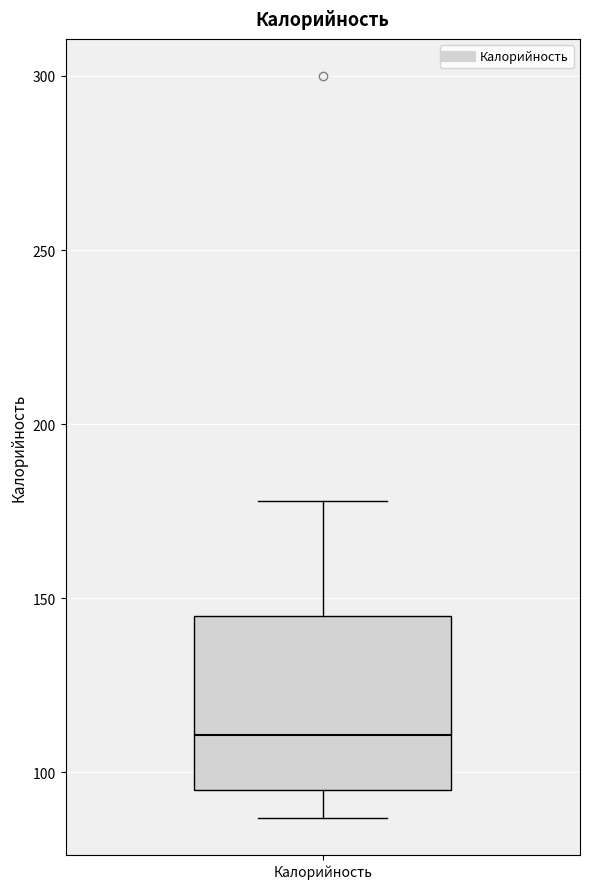

Transcribe this box plot: give where the median line is, the range the box spans, and where the two whiskers end, as read against the y-axis. The values are not printed on the chart, so give them approximately, as read against the axis.

median 110, box 95 to 145, whiskers 85 to 180